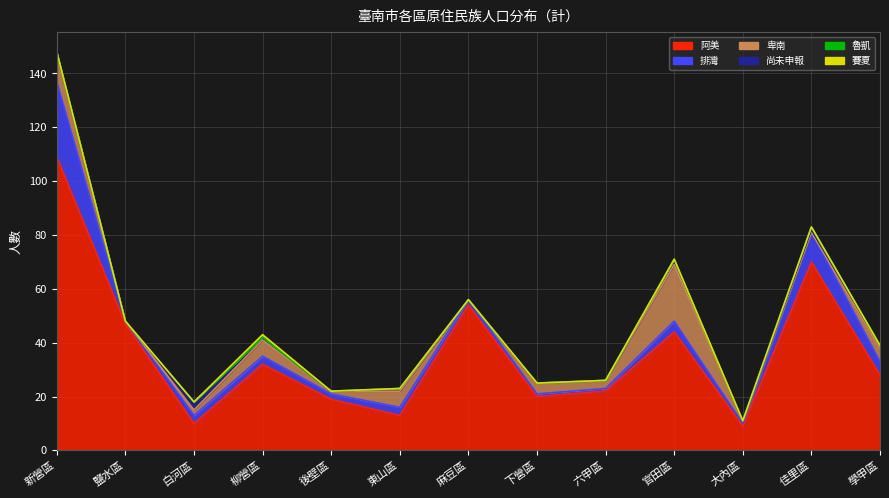

List the labels in order of 尚未申報 value, largest first.

白河區, 官田區, 柳營區, 東山區, 佳里區, 學甲區, 新營區, 鹽水區, 後壁區, 麻豆區, 下營區, 六甲區, 大內區